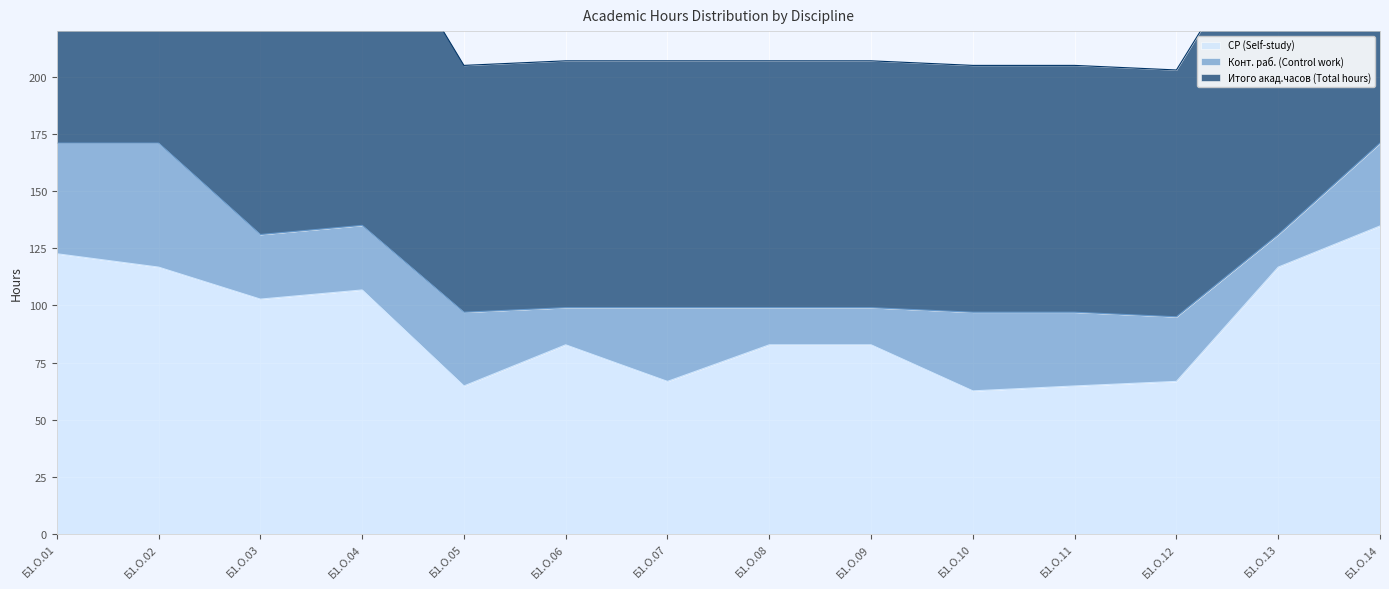

Is the value of СР (Self-study) at Б1.О.04 greater than the value of Итого акад.часов (Total hours) at Б1.О.14?

No